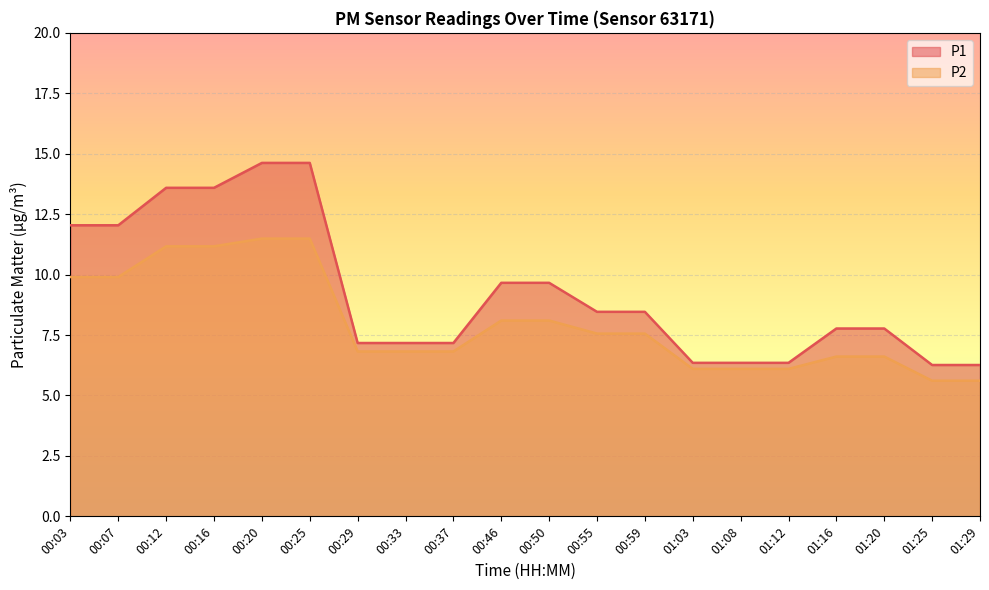

What is the total value across all series at 00:50?

17.8